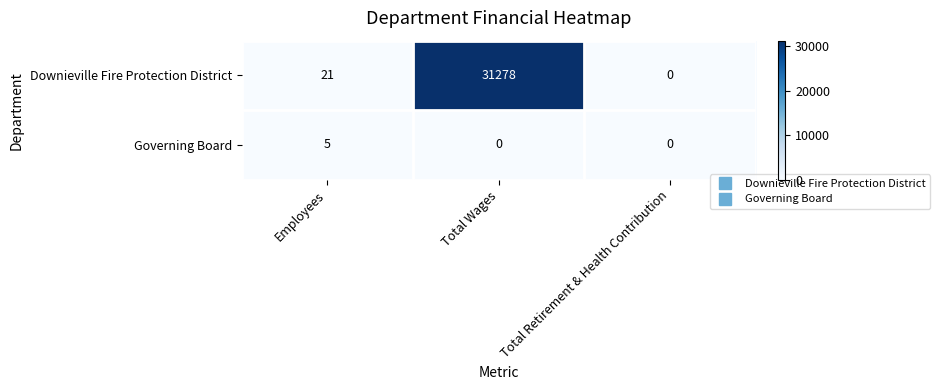

How many categories are shown in the chart?

3